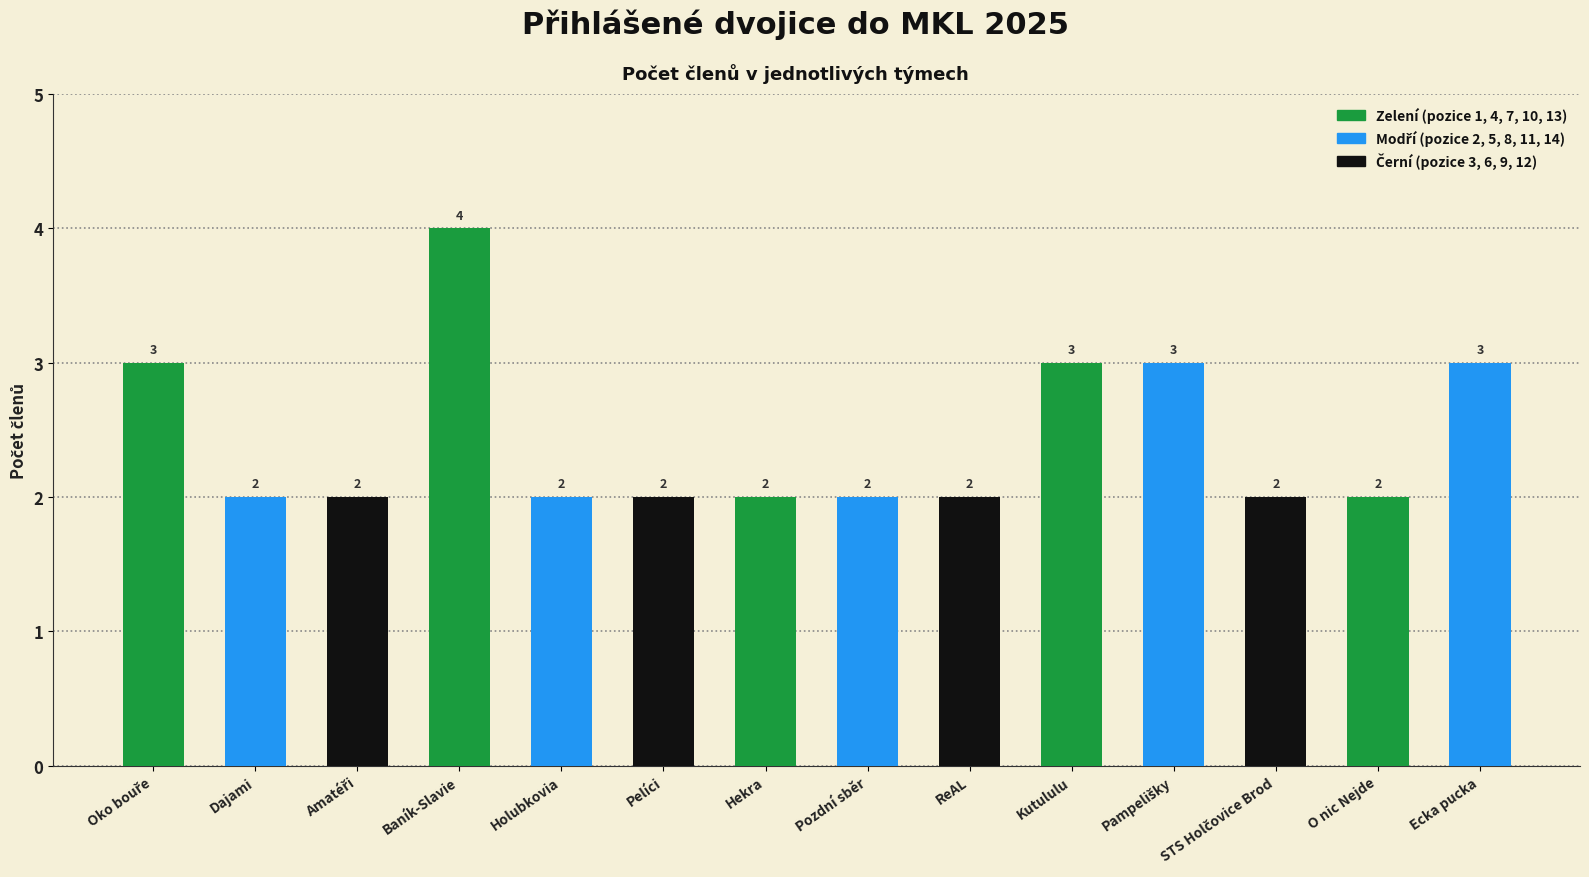

How many categories are shown in the chart?

14